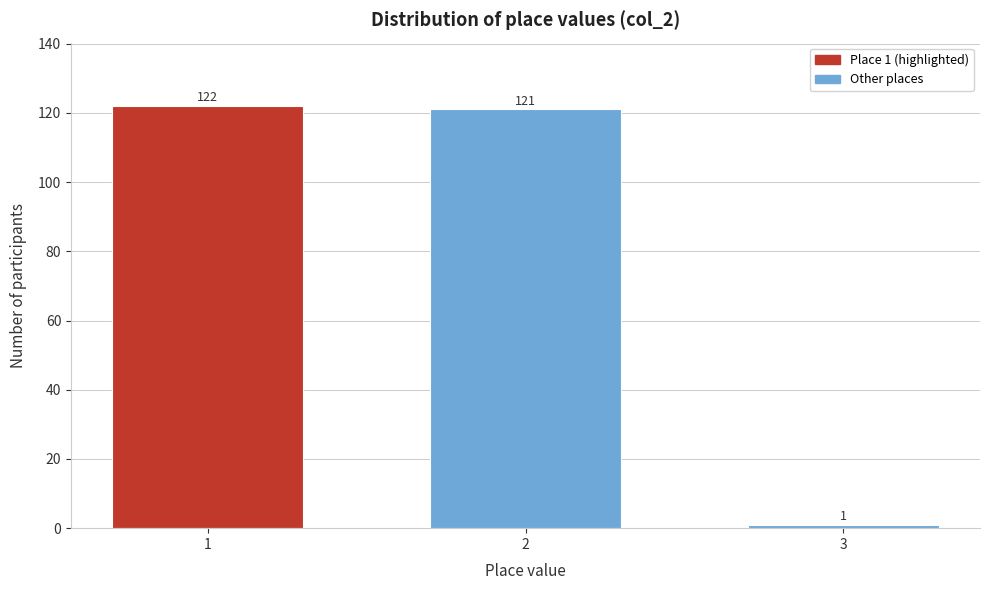

Reading left to right, what are all the values shown in this chart?

1=122	2=121	3=1